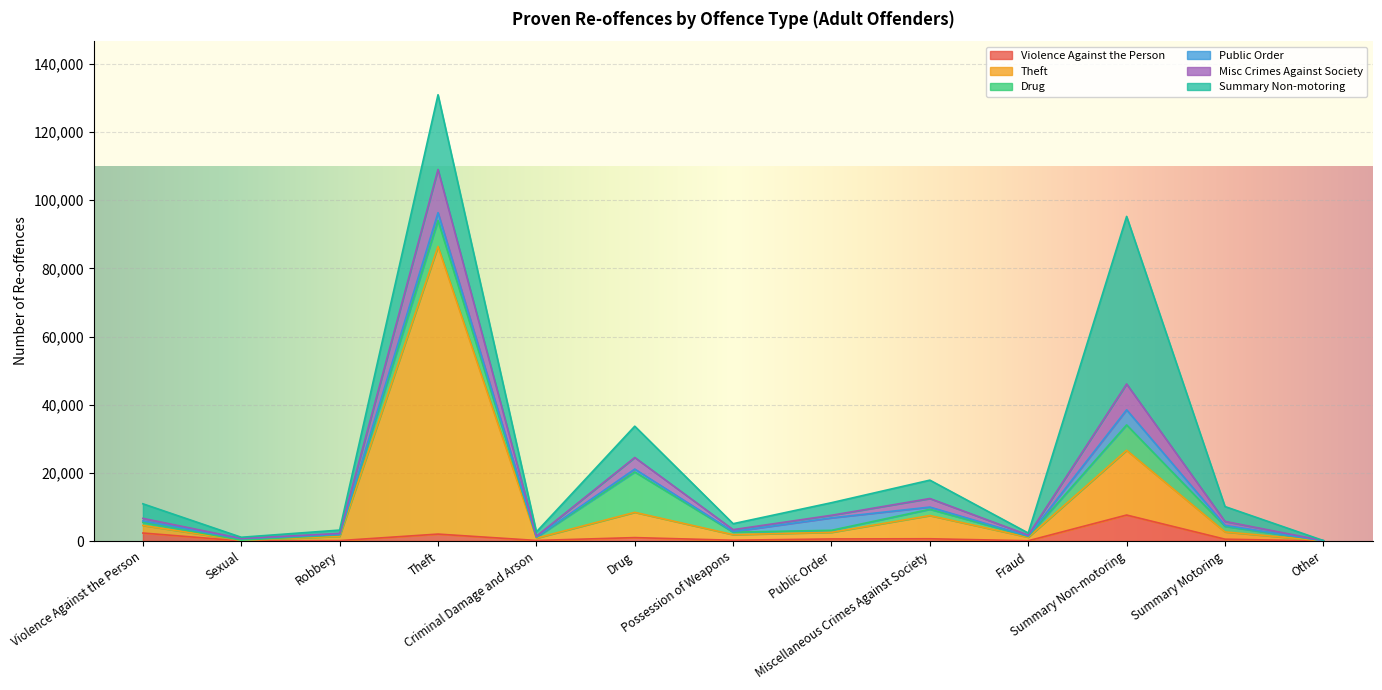

What is the greatest value displayed?

130963